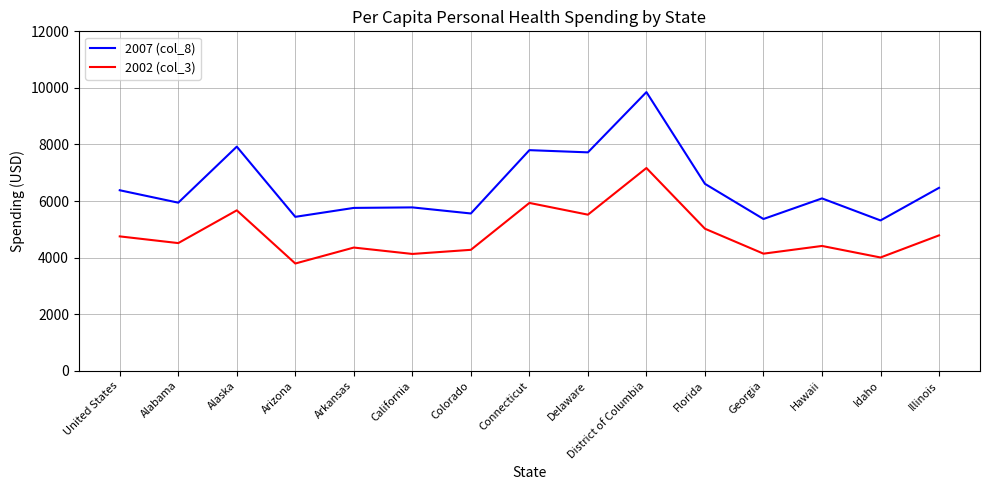

True or false: 2002 (col_3) and 2007 (col_8) cross at least once.

False